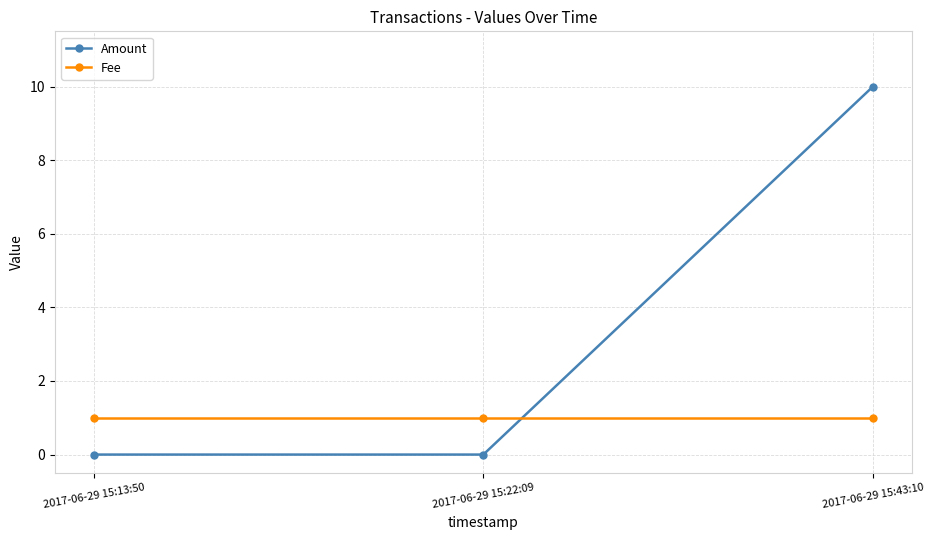

What are all the series names shown in the legend?

Amount, Fee